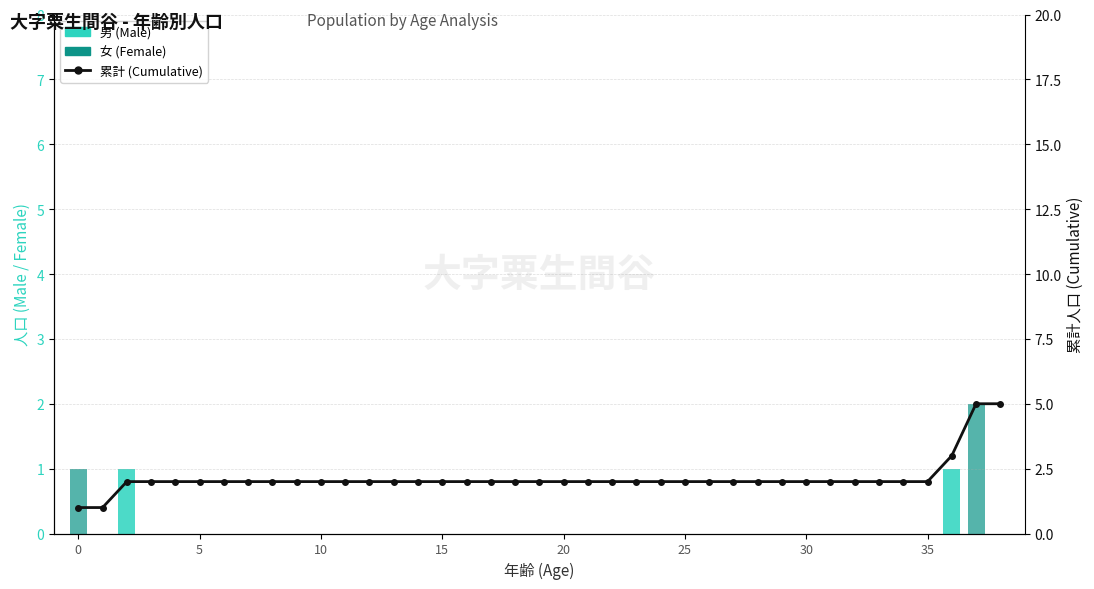

Which series has the largest range (max minus min)?

累計 (Cumulative Total)